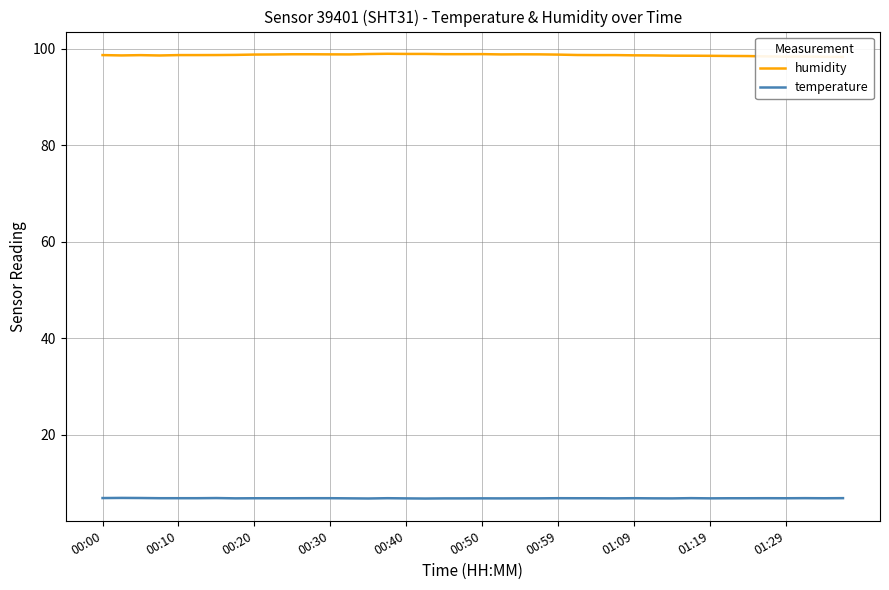

True or false: humidity has more than 1 interior local peaks.

True